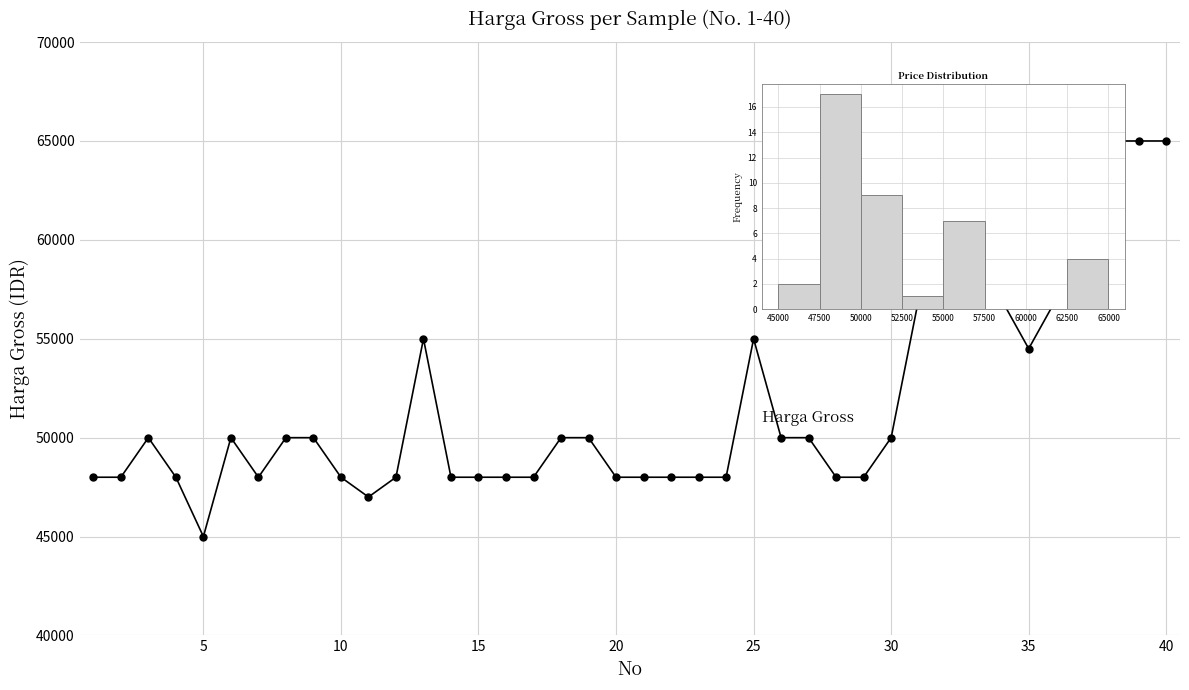

True or false: the data has more than 0 interior local peaks.

True